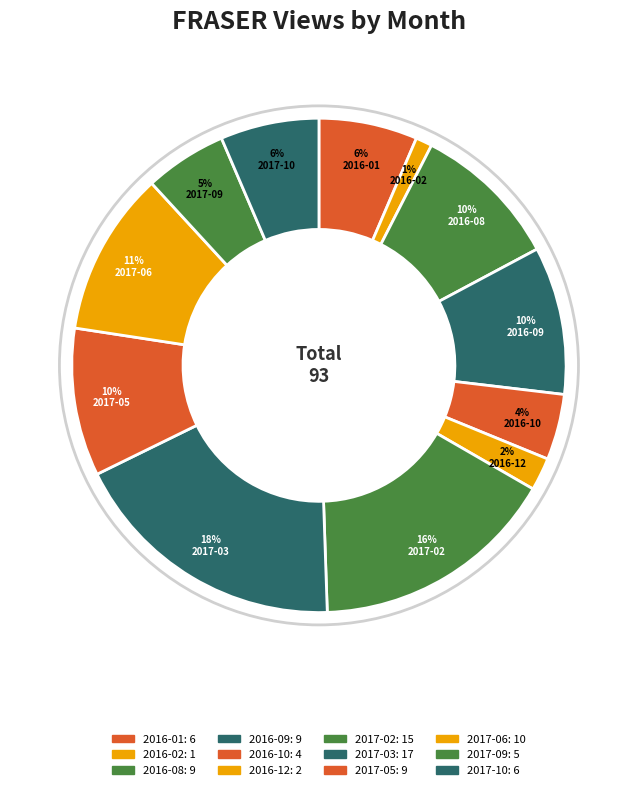

Count the number of slices in the pie.

12